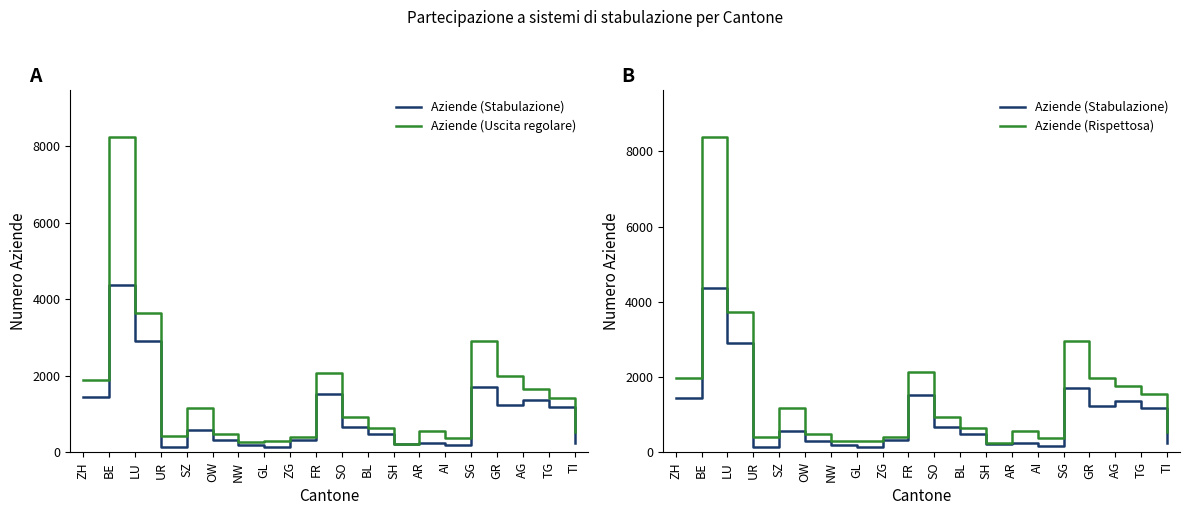

What is the difference between the second highest and second lowest values in the Aziende (Rispettosa) series?

3448